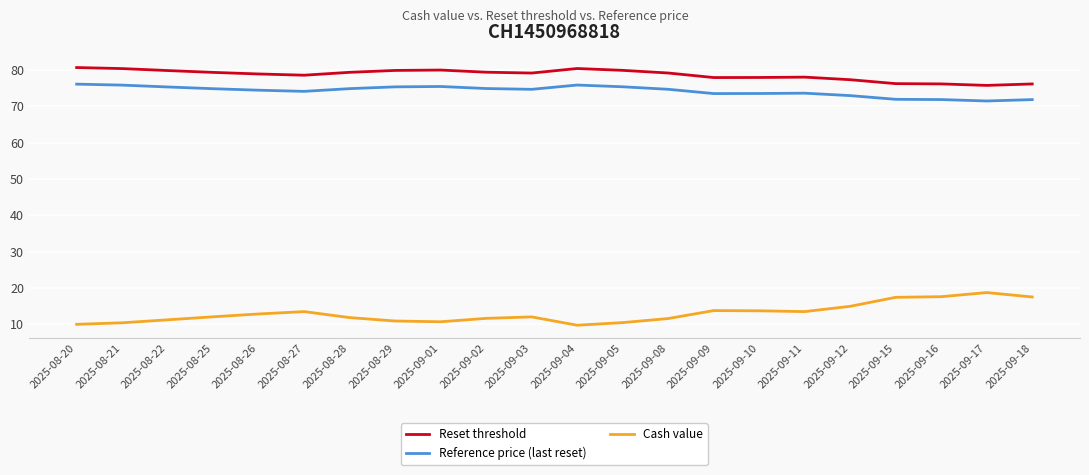

True or false: Cash value and Reset threshold cross at least once.

False